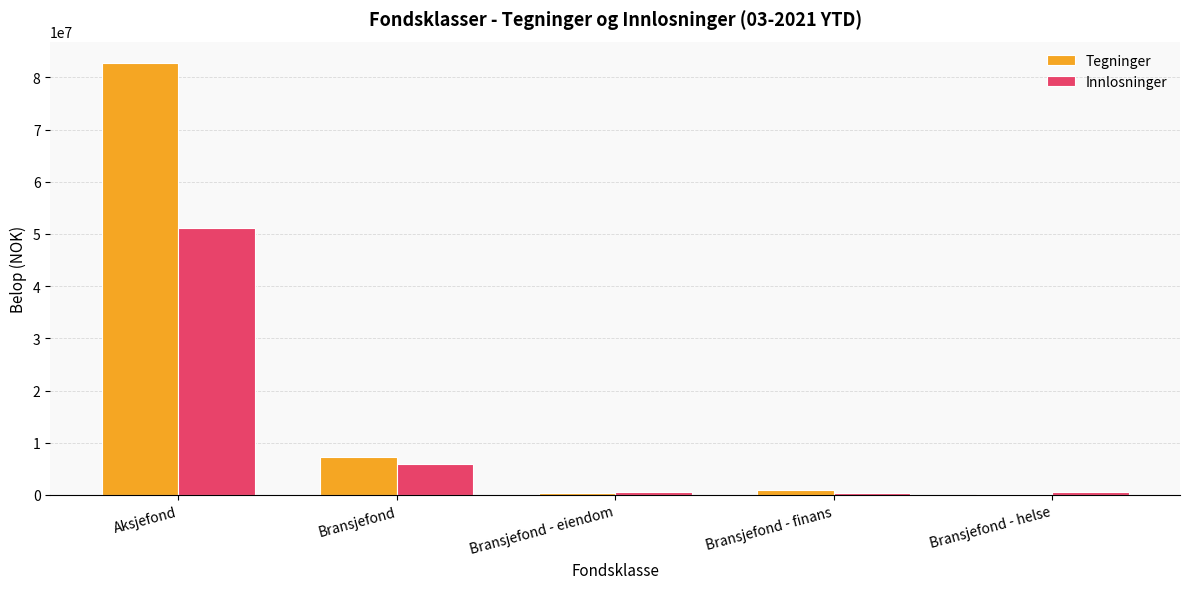

What is the sum of all Innlosninger values?

58646914.1